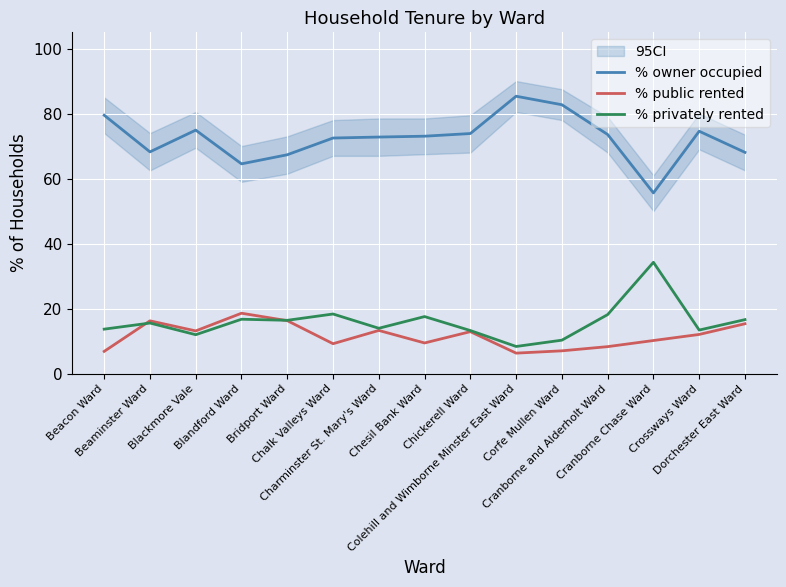

What is the greatest value displayed?

85.3